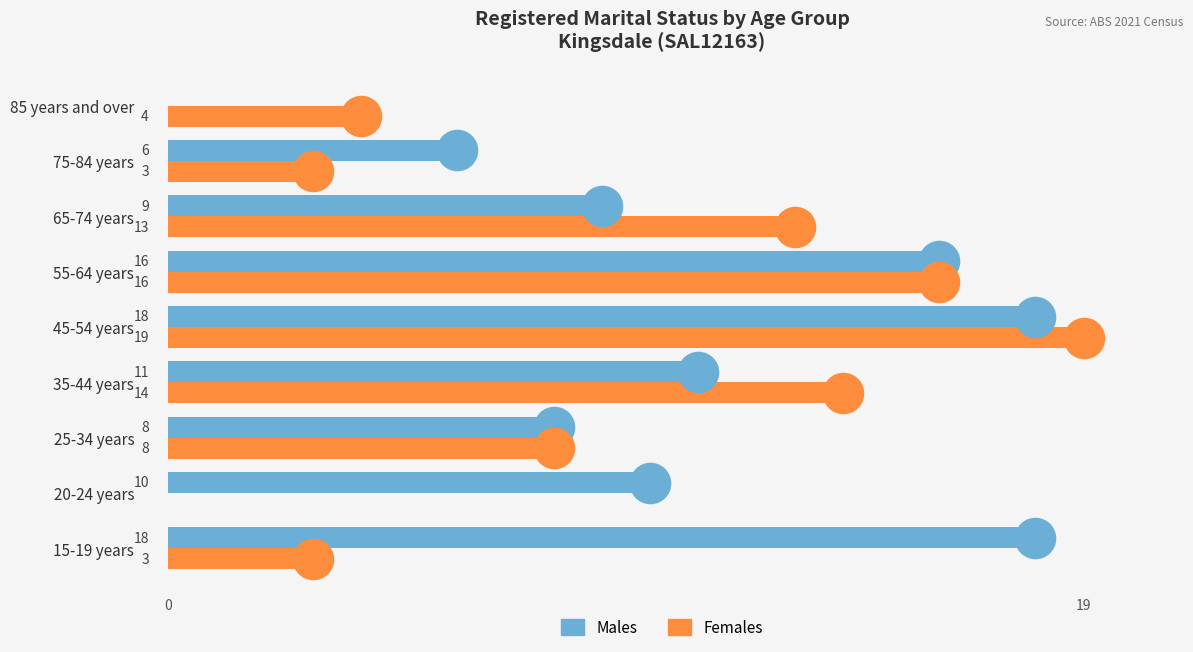

Which series reaches the maximum Y coordinate?

Females